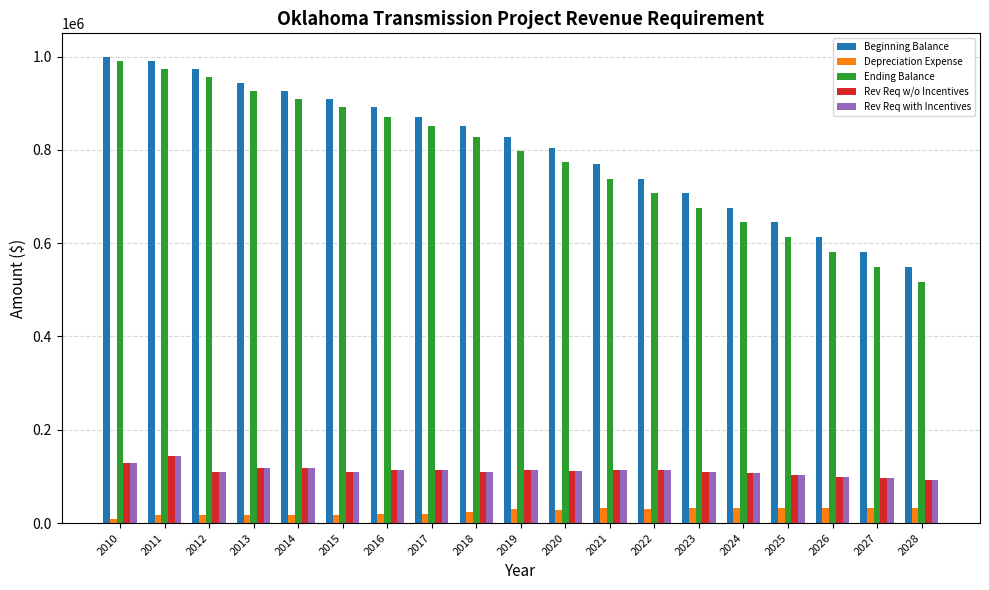

Which series changed the most between 2011 and 2015?

Ending Balance